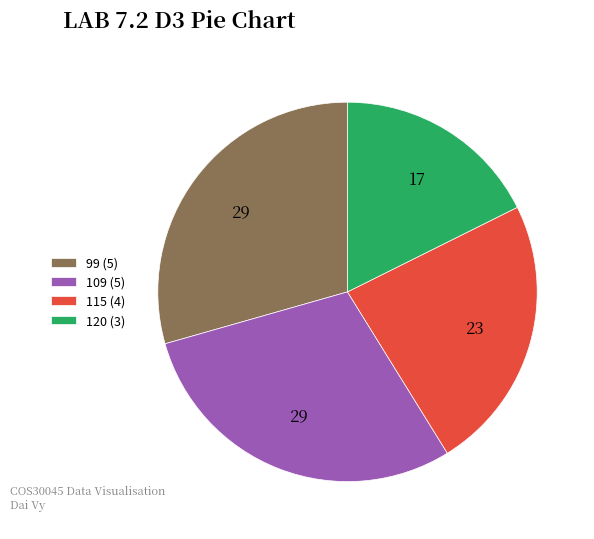

Which slice is the smallest?

120 (3)